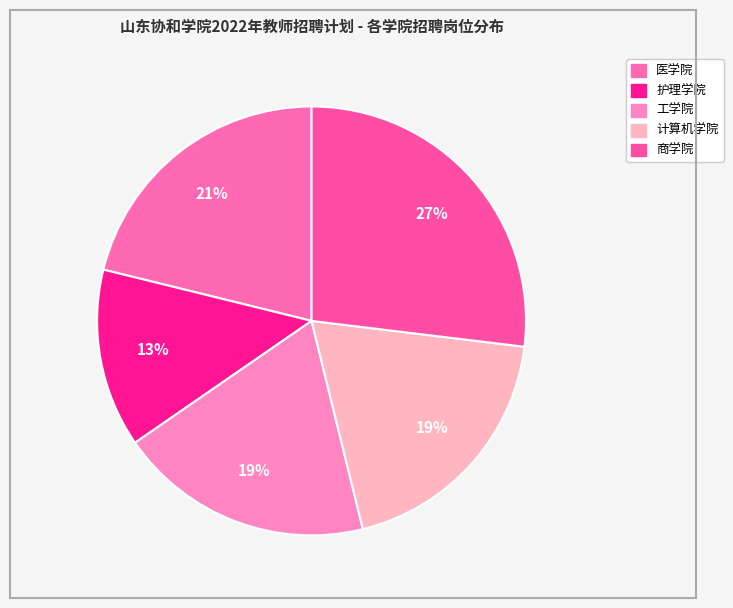

Which slice is the smallest?

护理学院